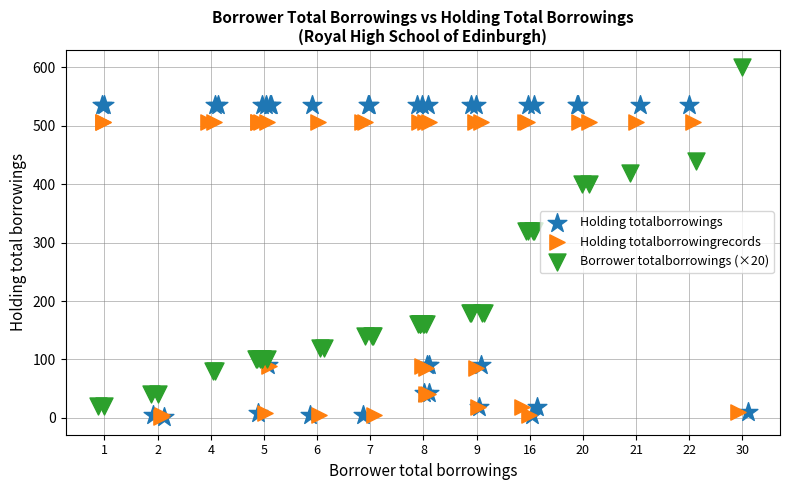

Which series reaches the maximum Y coordinate?

Borrower totalborrowings (×20)